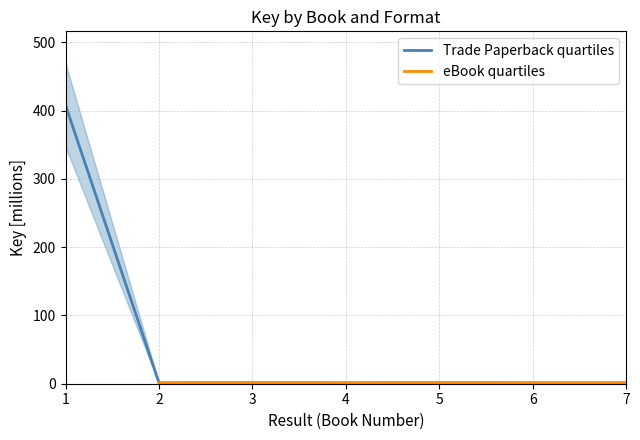

True or false: the data has more than 2 interior local peaks.

False